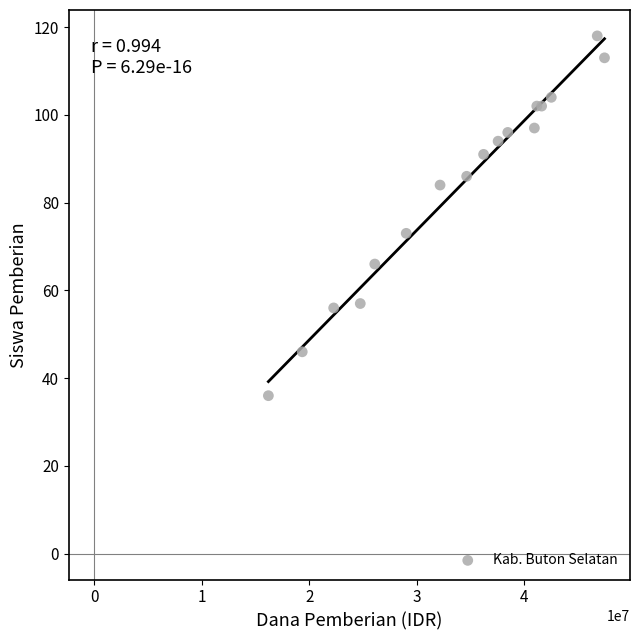

What Y value in the scatter plot is closest to 77?

73